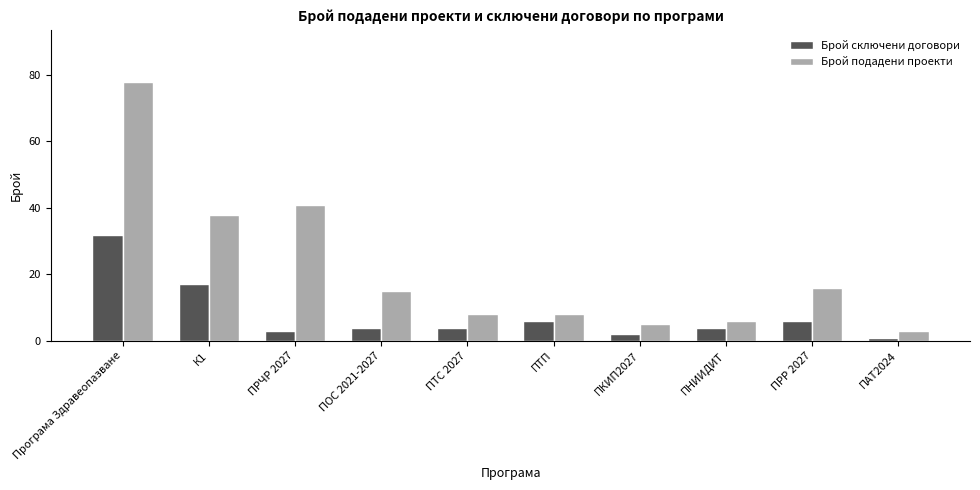

Which series has the widest spread of values?

Брой подадени проекти